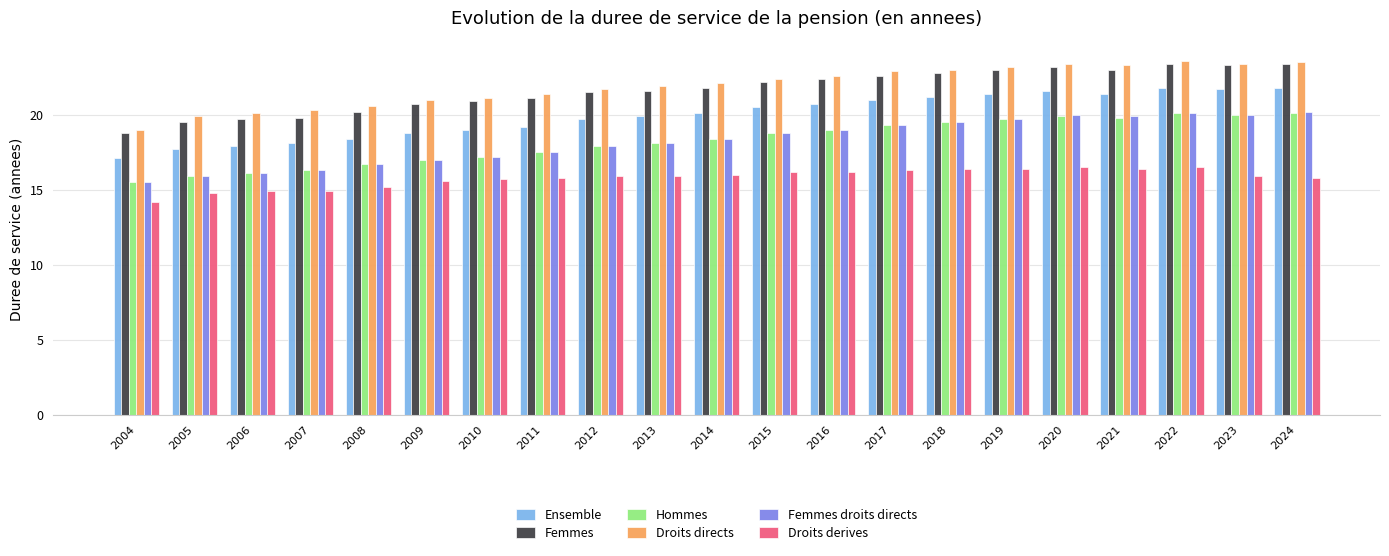

What are all the series names shown in the legend?

Ensemble, Femmes, Hommes, Droits directs, Femmes droits directs, Droits derives